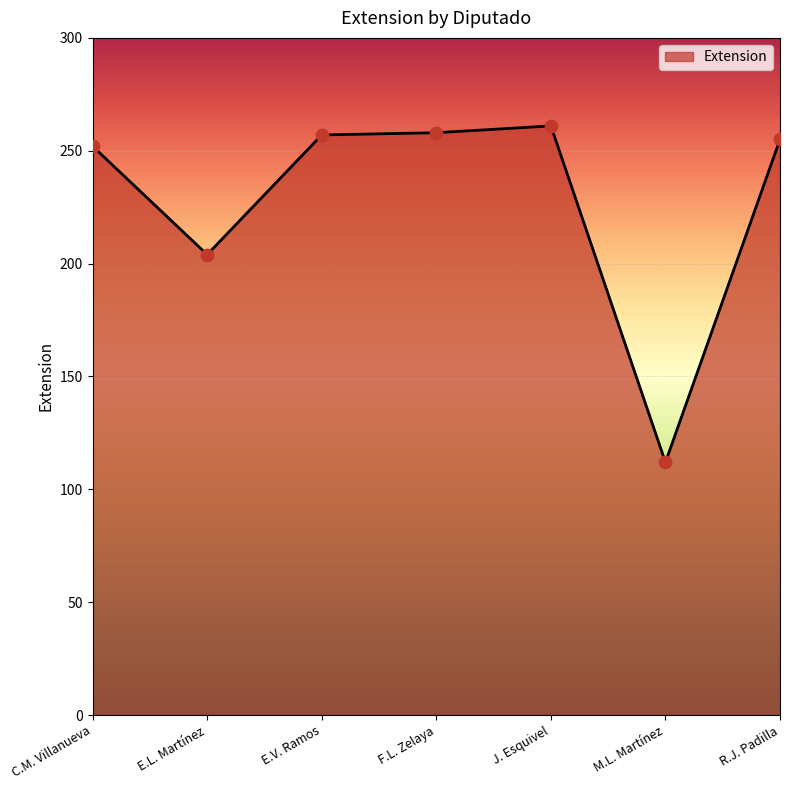

Which has a higher value, F.L. Zelaya or E.L. Martínez?

F.L. Zelaya